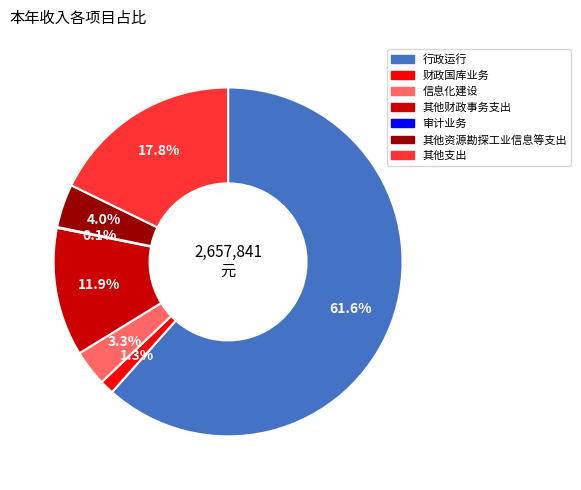

Is there any slice that represents more than half of the pie?

Yes